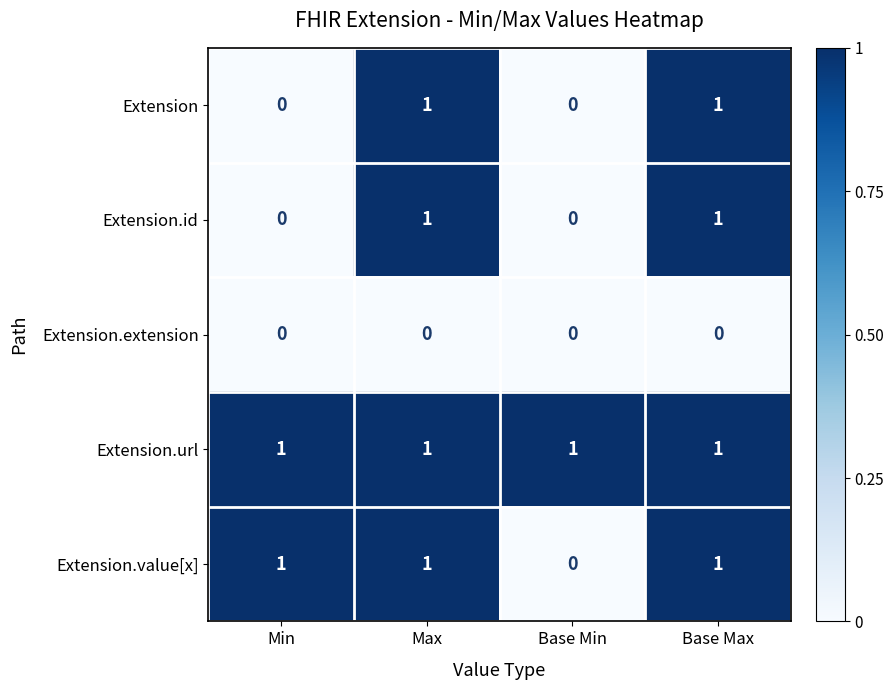

At which label does Extension.value[x] reach its minimum?

Base Min